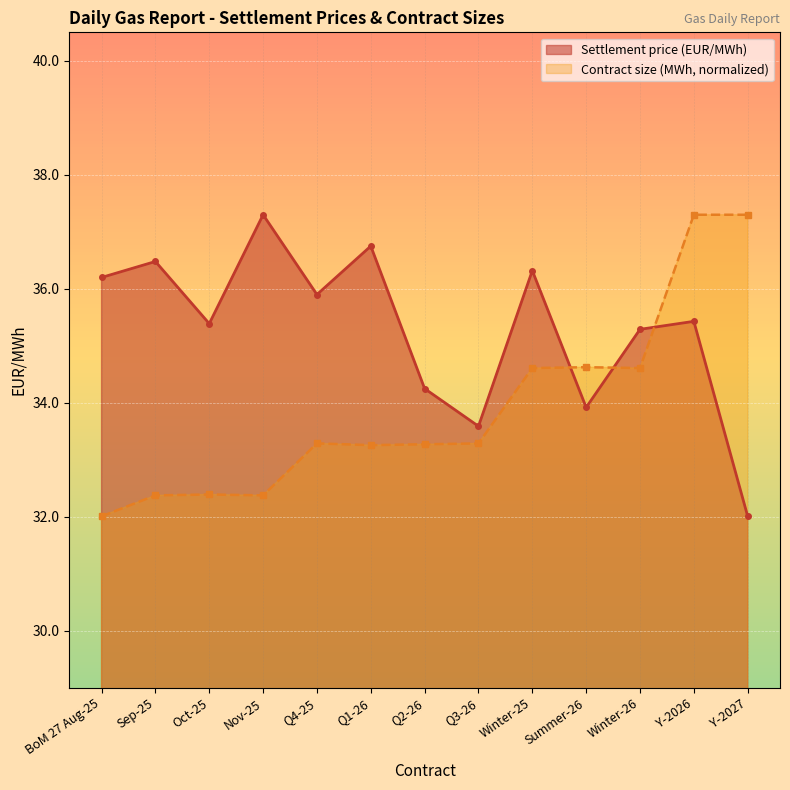

After their last crossing, which series has the higher values: Settlement price (EUR/MWh) or Contract size (MWh)?

Contract size (MWh)